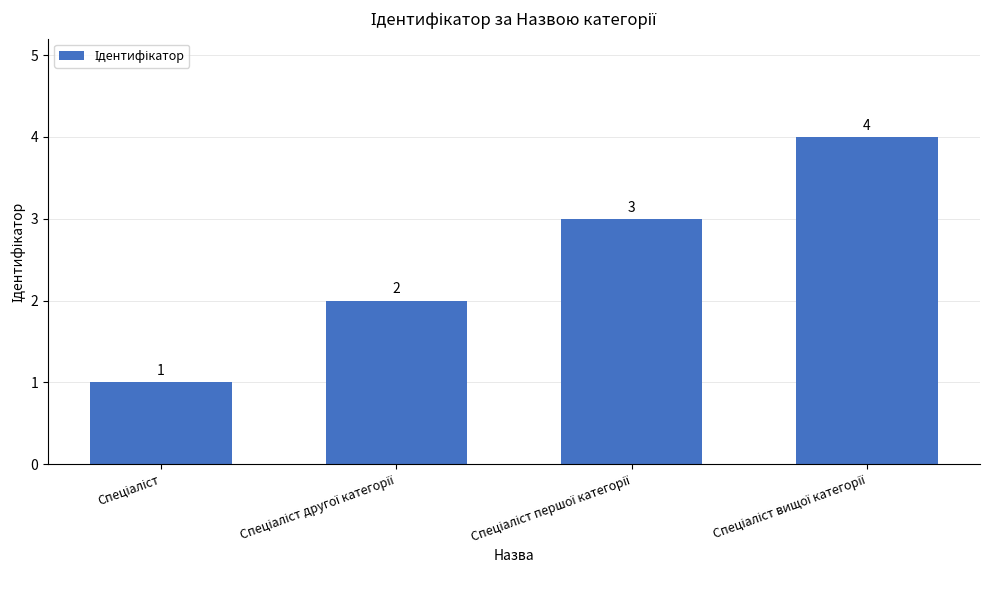

What is the sum of all values?

10